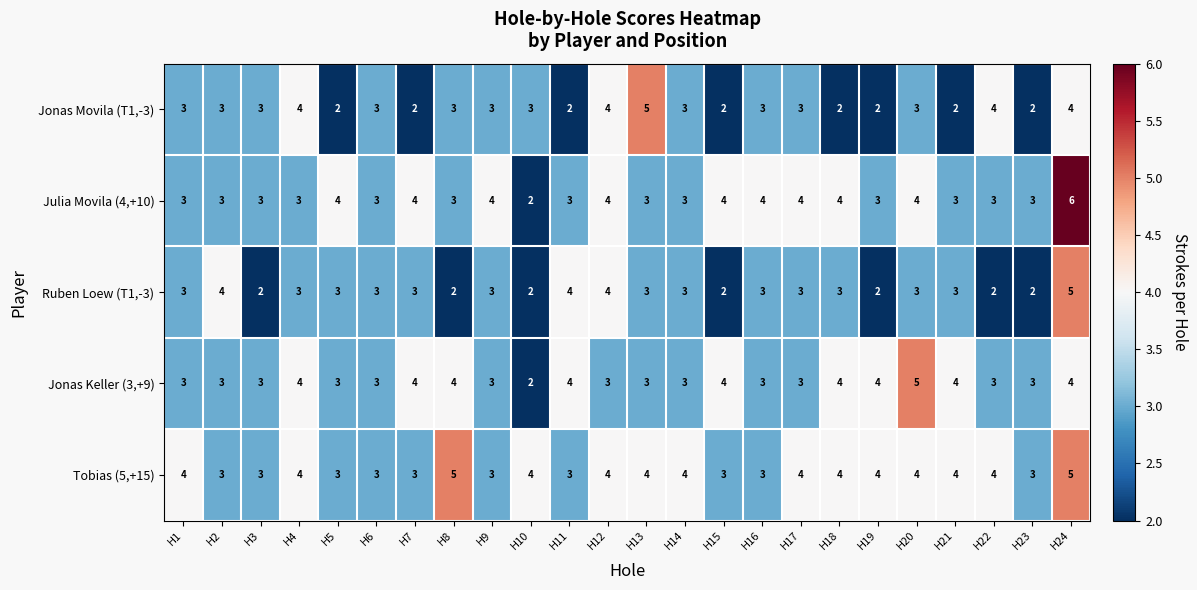

What is the sum of the Jonas Movila (T1,-3) values at H12 and H8?

7